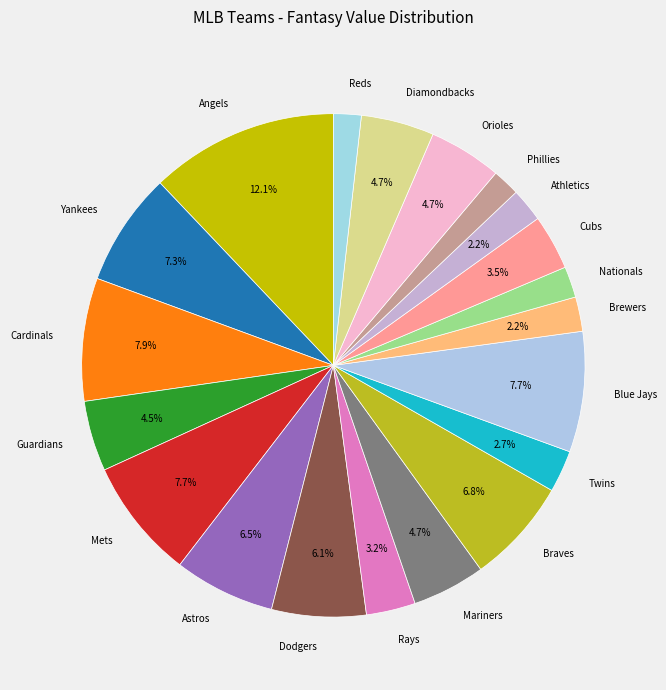

Which slice is the largest?

Angels